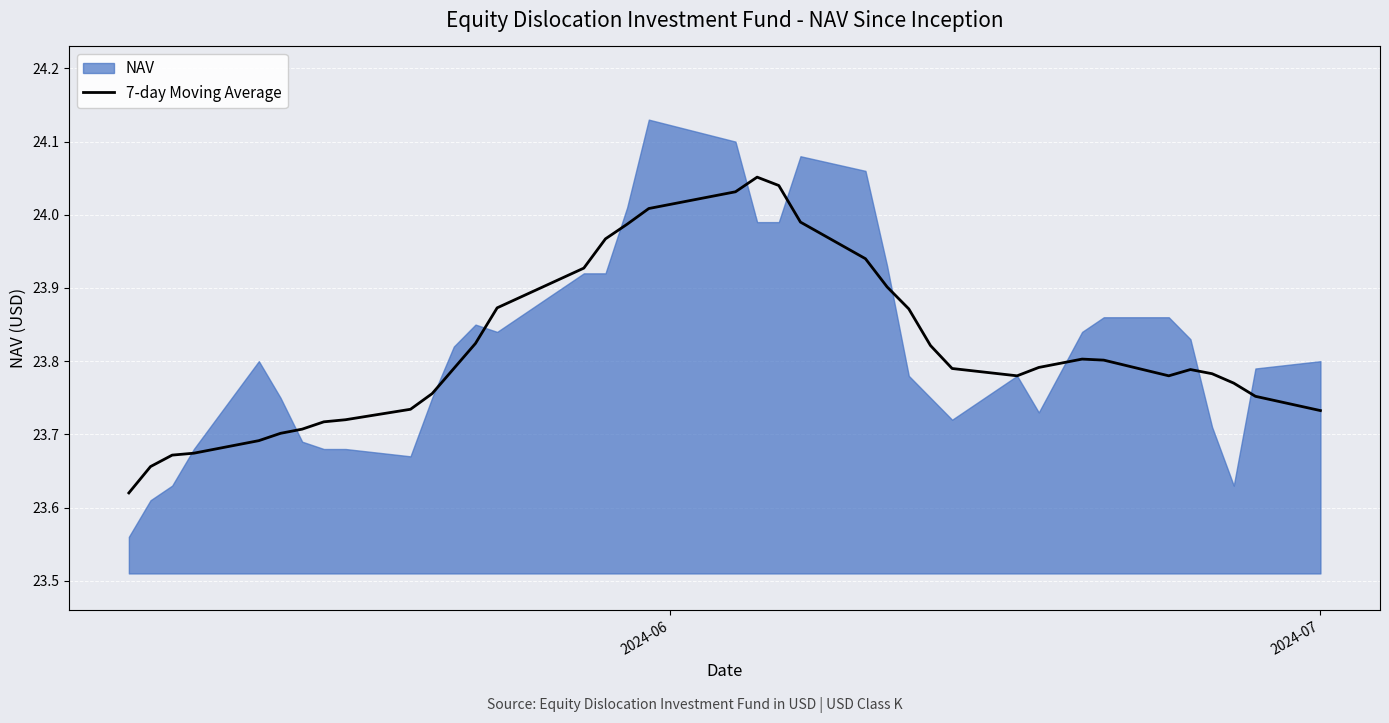

How many categories are shown in the chart?

37